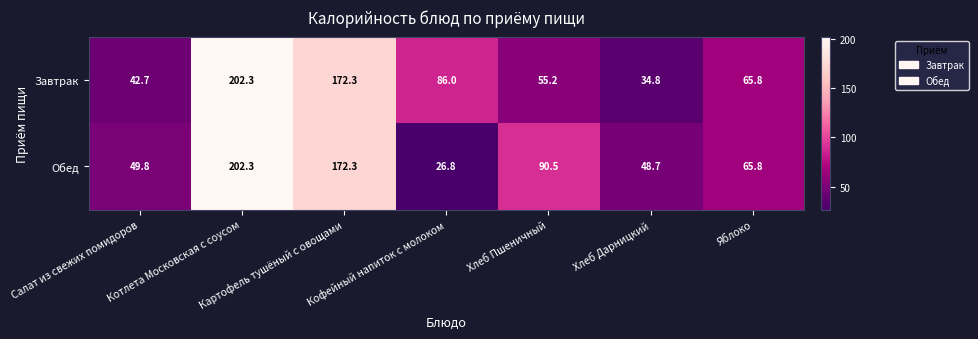

True or false: Завтрак has a value of 55.2 at Хлеб Пшеничный.

True